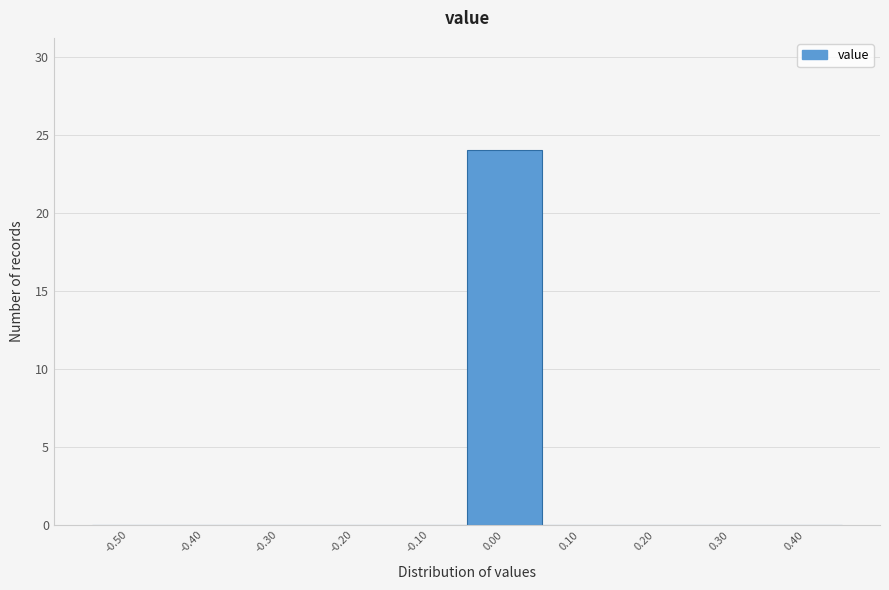

Reading left to right, extract all data points from this chart.

-0.50=0	-0.40=0	-0.30=0	-0.20=0	-0.10=0	0.00=24	0.10=0	0.20=0	0.30=0	0.40=0